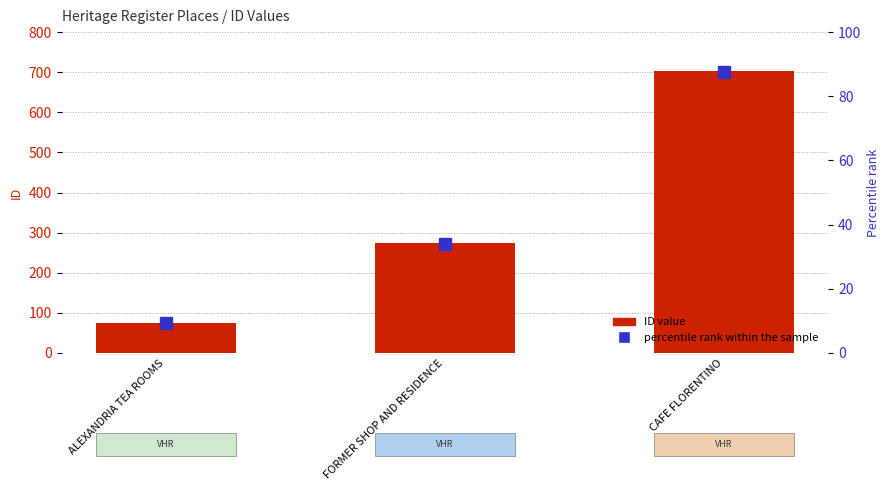

Reading left to right, what are all the values shown in this chart?

ID value: 74.0	273.0	702.0
percentile rank within the sample: 9.2	34.1	87.7